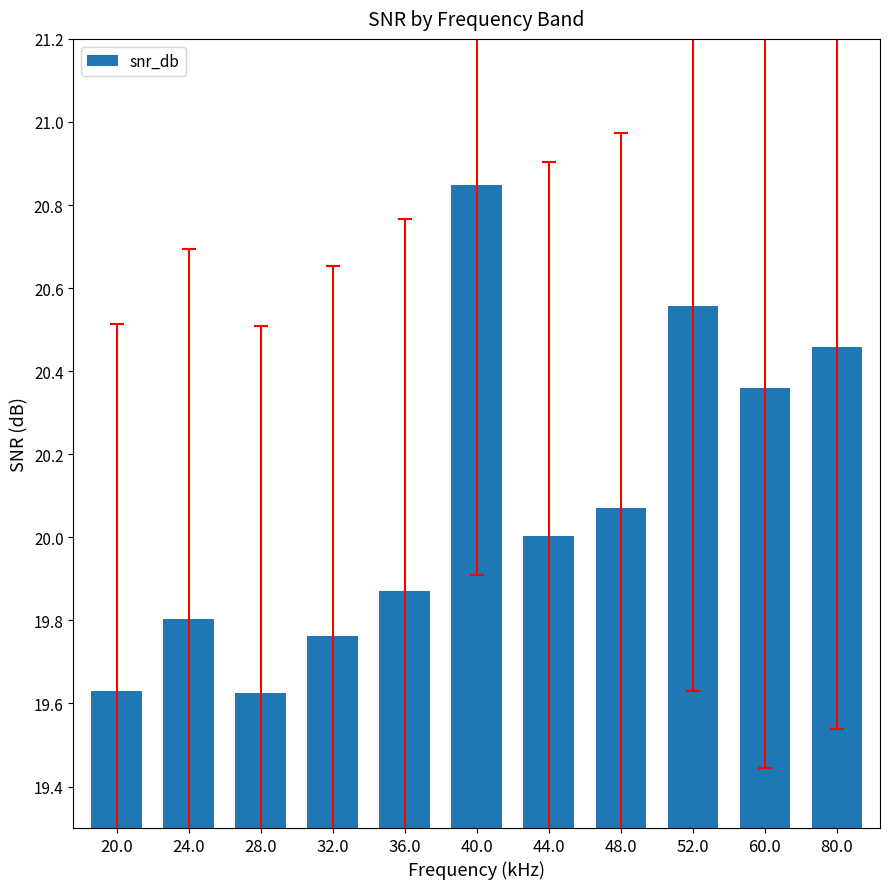

At which label is the value closest to 20?

44.0